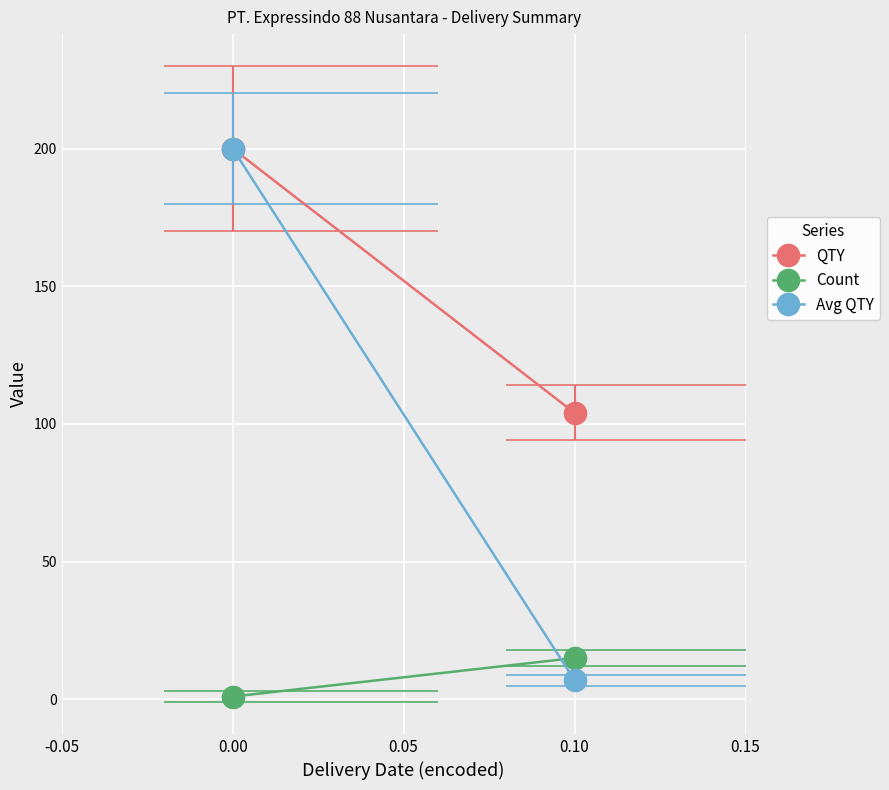

What is the difference between the maximum and minimum values in the QTY series?

96.0